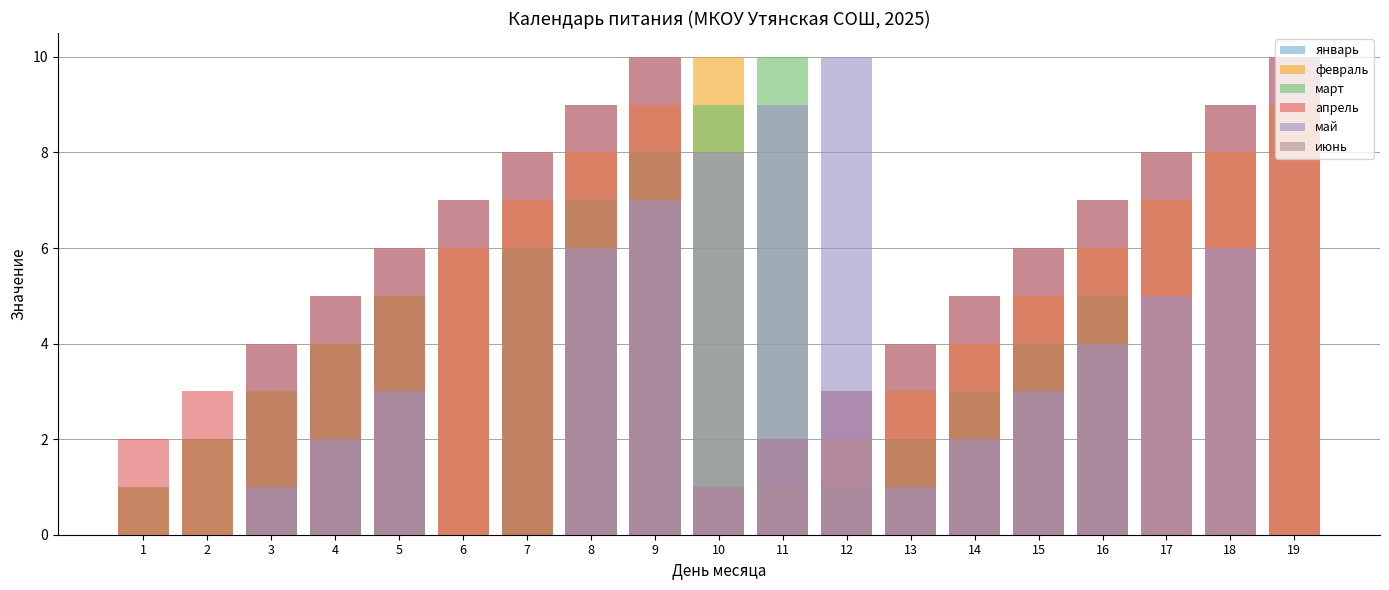

Where does the апрель series first go above 6?

6